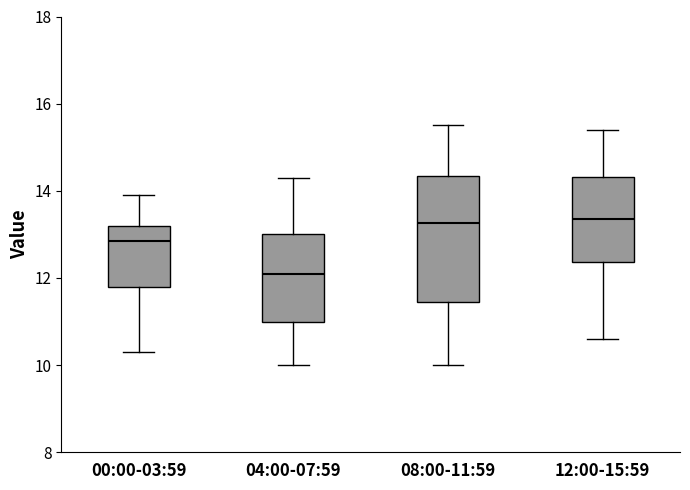

Reading left to right, transcribe this box plot: for each box, give where its median line is, the range the box spans, and where its two whiskers end, as read against the y-axis. The values are not printed on the chart, so give them approximately, as read against the axis.

00:00-03:59: median 12.8, box 11.8 to 13.2, whiskers 10.4 to 14.0
04:00-07:59: median 12.2, box 11.0 to 13.0, whiskers 10.0 to 14.4
08:00-11:59: median 13.2, box 11.4 to 14.4, whiskers 10.0 to 15.6
12:00-15:59: median 13.4, box 12.4 to 14.4, whiskers 10.6 to 15.4